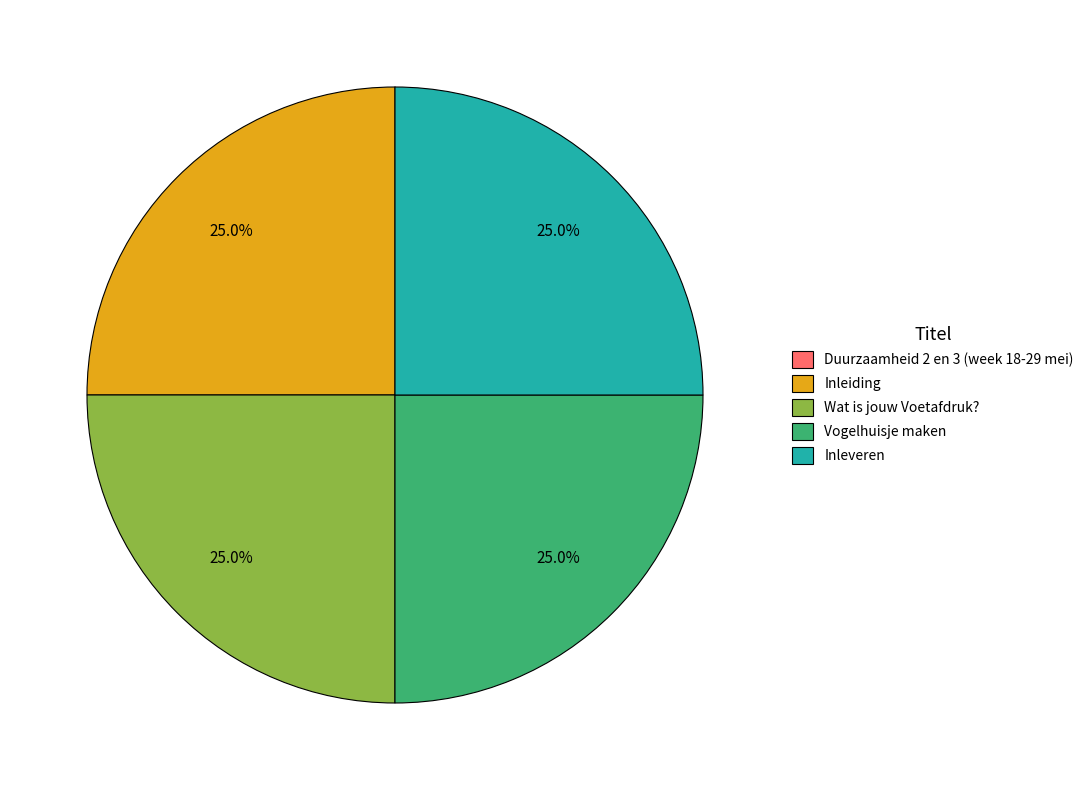

What is the ratio of the value at Inleiding to the value at Wat is jouw Voetafdruk??

1.0